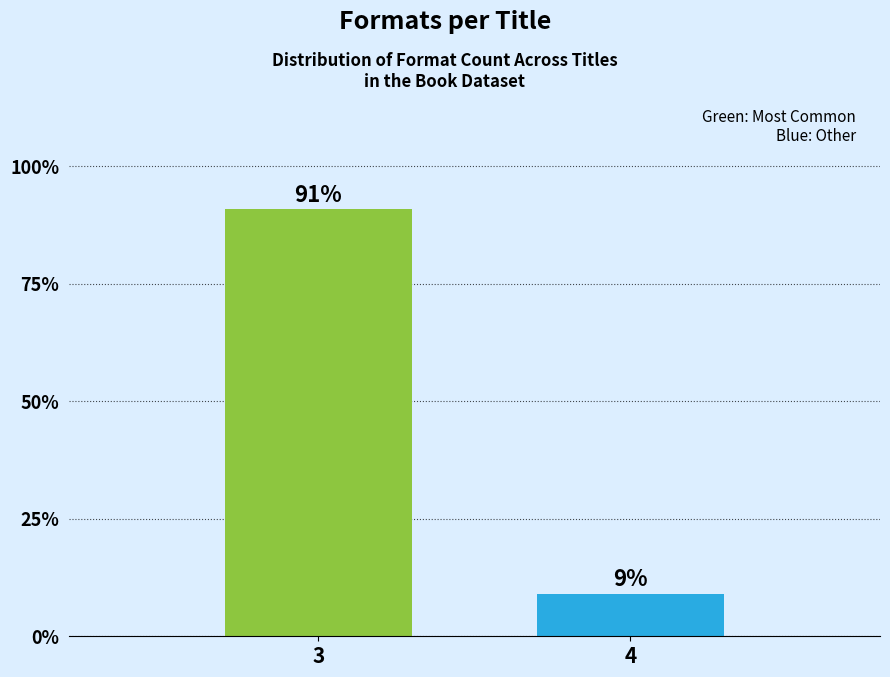

What is the value of the 2nd bar from the left?

9.1